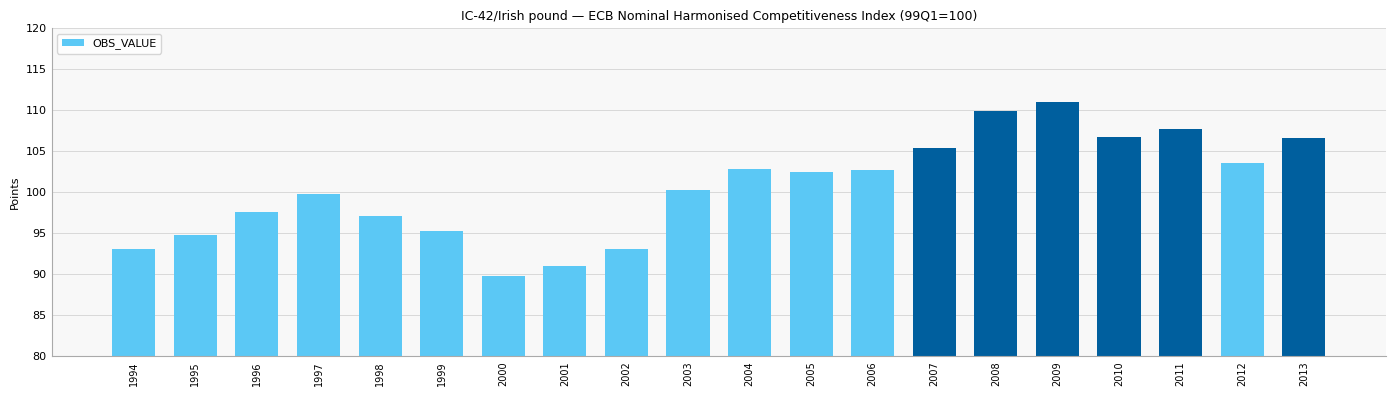

How many distinct data groups are displayed?

1